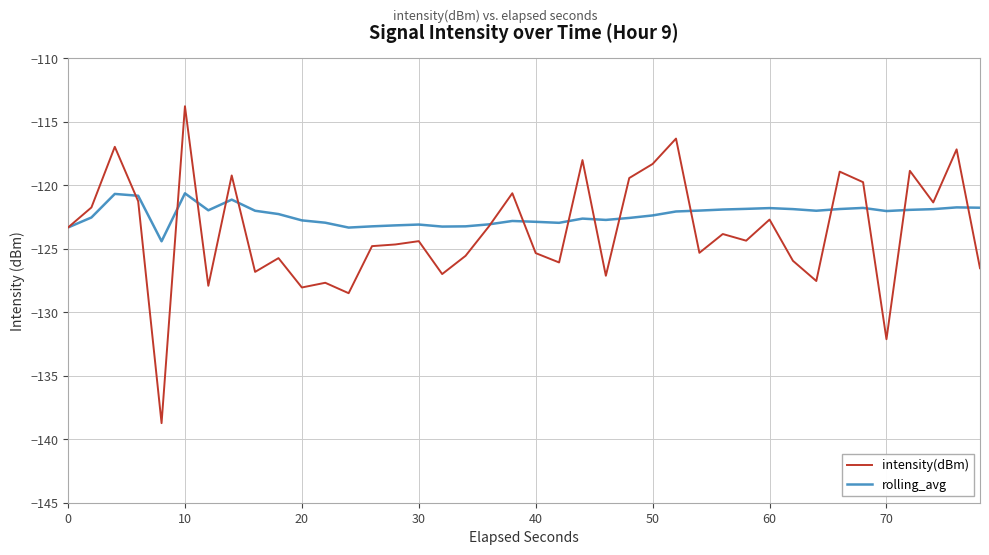

List the series in order of their peak value, lowest first.

rolling_avg, intensity(dBm)